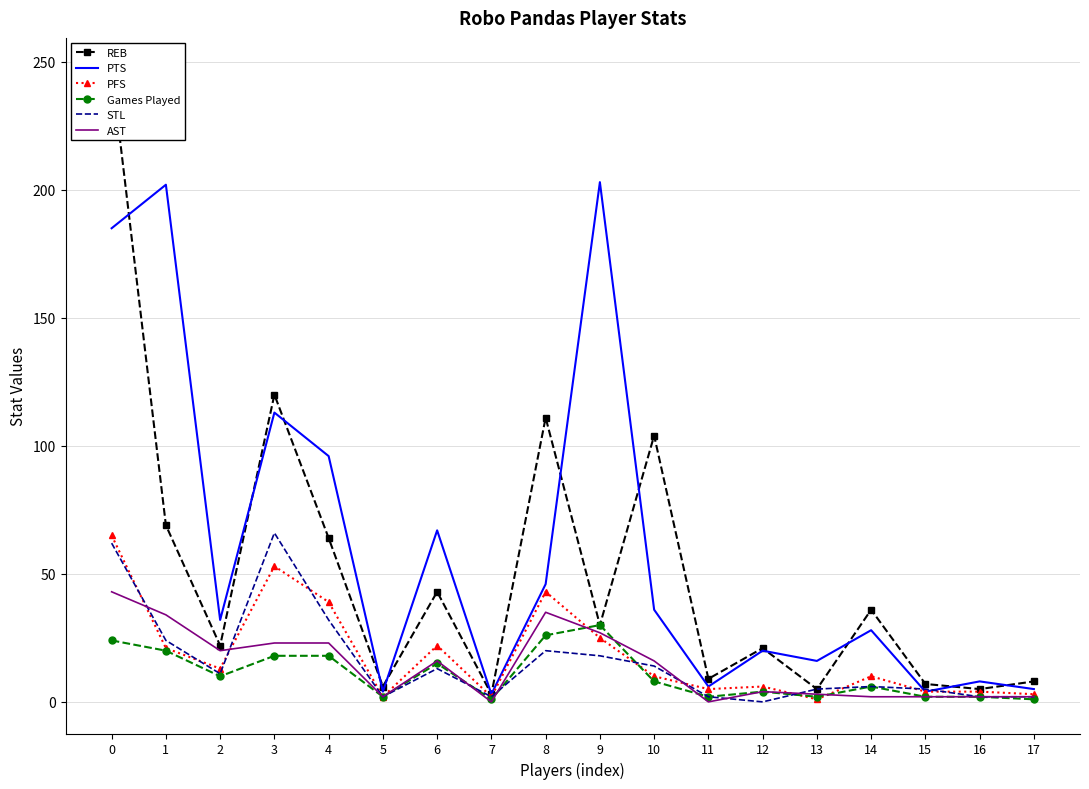

Reading left to right, transcribe all the data shown in this chart.

REB: 0=247	1=69	2=22	3=120	4=64	5=6	6=43	7=3	8=111	9=30	10=104	11=9	12=21	13=5	14=36	15=7	16=5	17=8
PTS: 0=185	1=202	2=32	3=113	4=96	5=4	6=67	7=3	8=46	9=203	10=36	11=6	12=20	13=16	14=28	15=4	16=8	17=5
PFS: 0=65	1=21	2=13	3=53	4=39	5=2	6=22	7=2	8=43	9=25	10=10	11=5	12=6	13=1	14=10	15=4	16=4	17=3
Games Played: 0=24	1=20	2=10	3=18	4=18	5=2	6=15	7=1	8=26	9=30	10=8	11=2	12=4	13=2	14=6	15=2	16=2	17=1
STL: 0=62	1=24	2=11	3=66	4=32	5=2	6=13	7=2	8=20	9=18	10=14	11=2	12=0	13=5	14=6	15=5	16=2	17=2
AST: 0=43	1=34	2=20	3=23	4=23	5=2	6=16	7=0	8=35	9=27	10=16	11=0	12=4	13=3	14=2	15=2	16=2	17=2